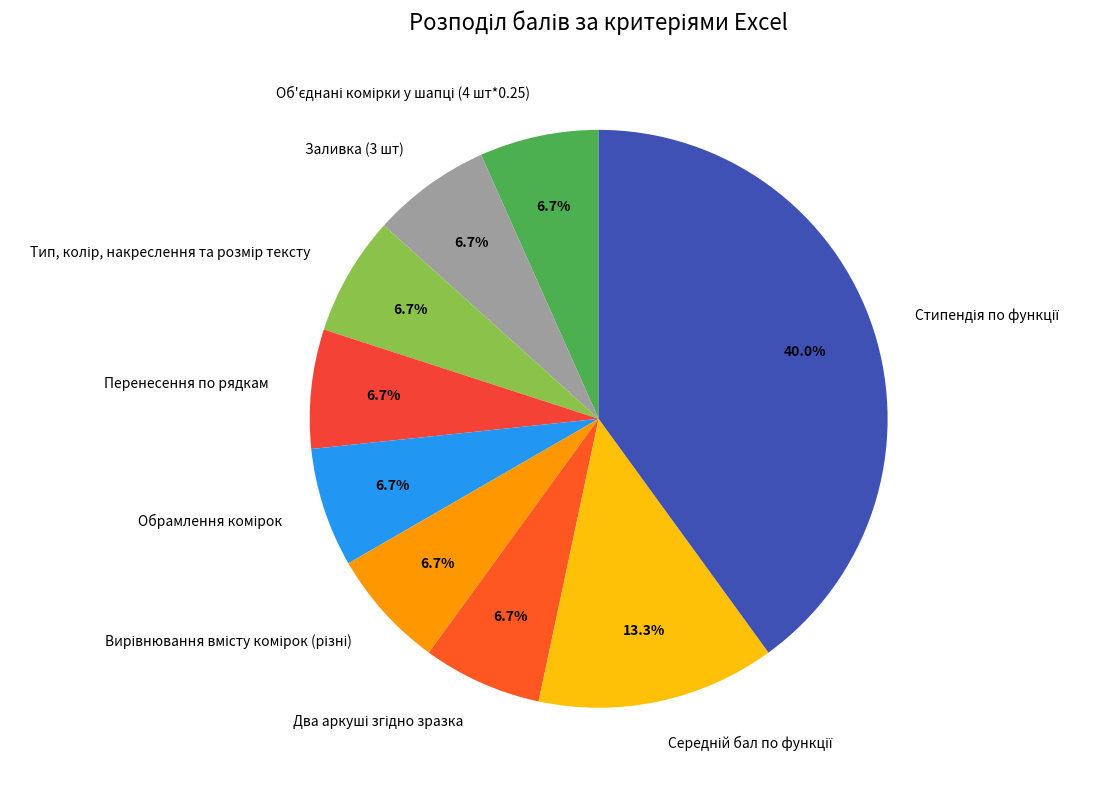

Is there any slice that represents more than half of the pie?

No